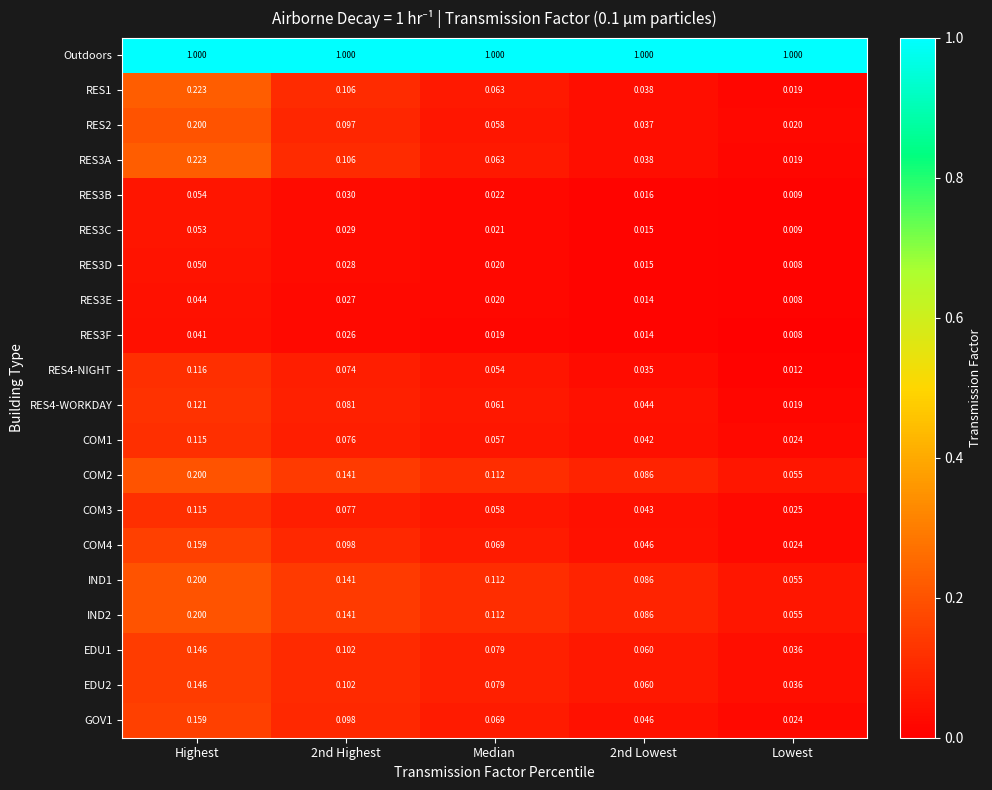

At which category is the sum across all series the highest?

Highest